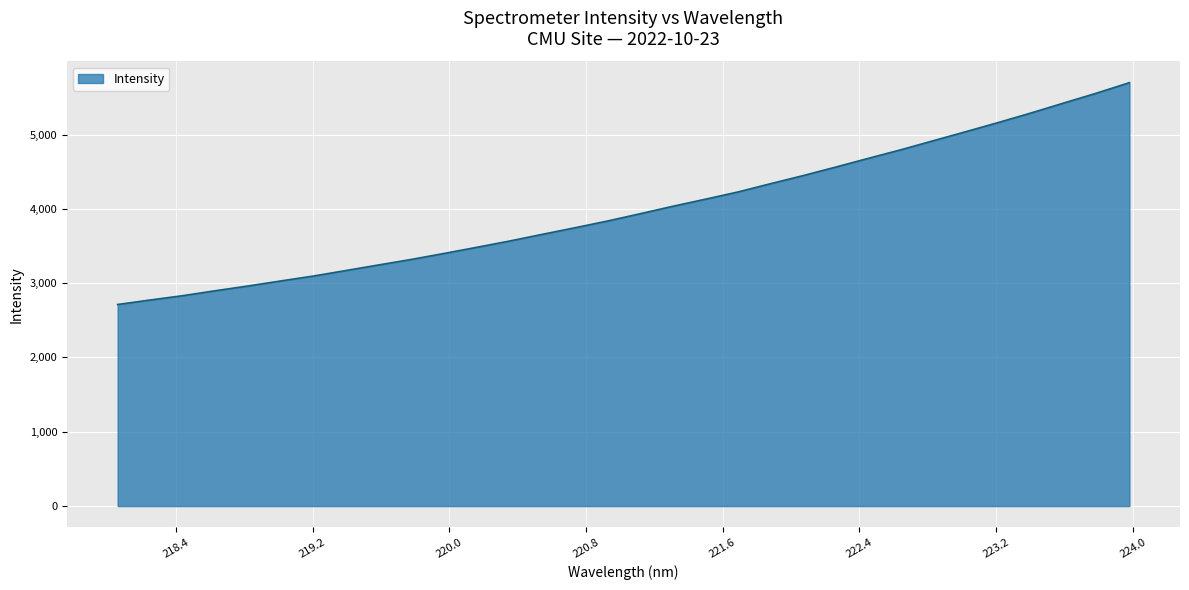

What is the minimum value shown in the chart?

2712.9